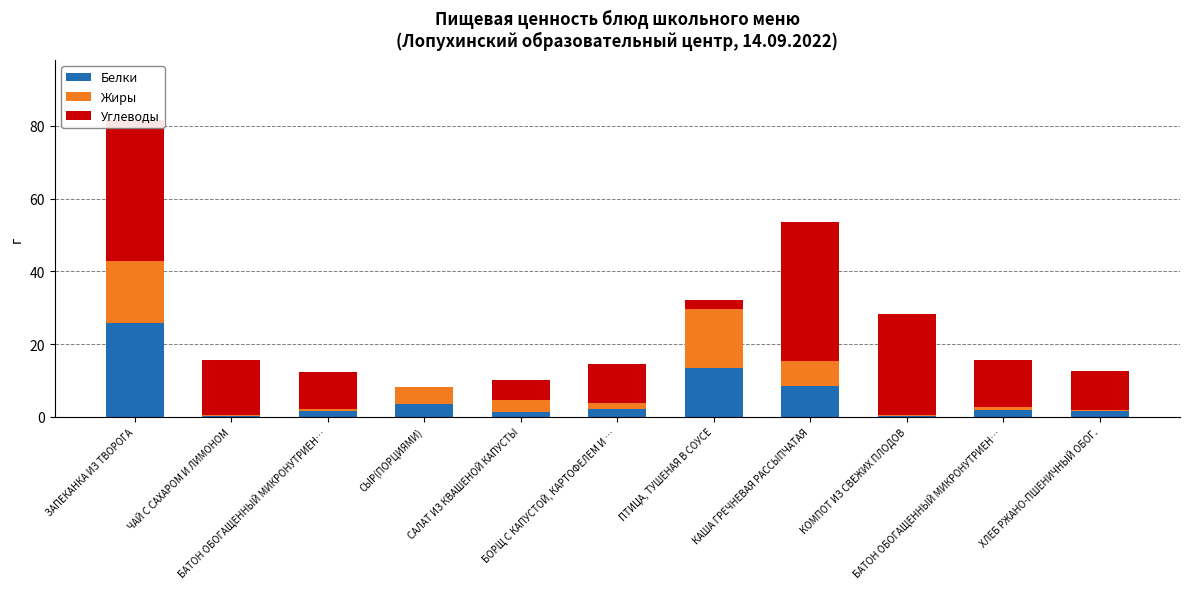

Are the bars horizontal?

No